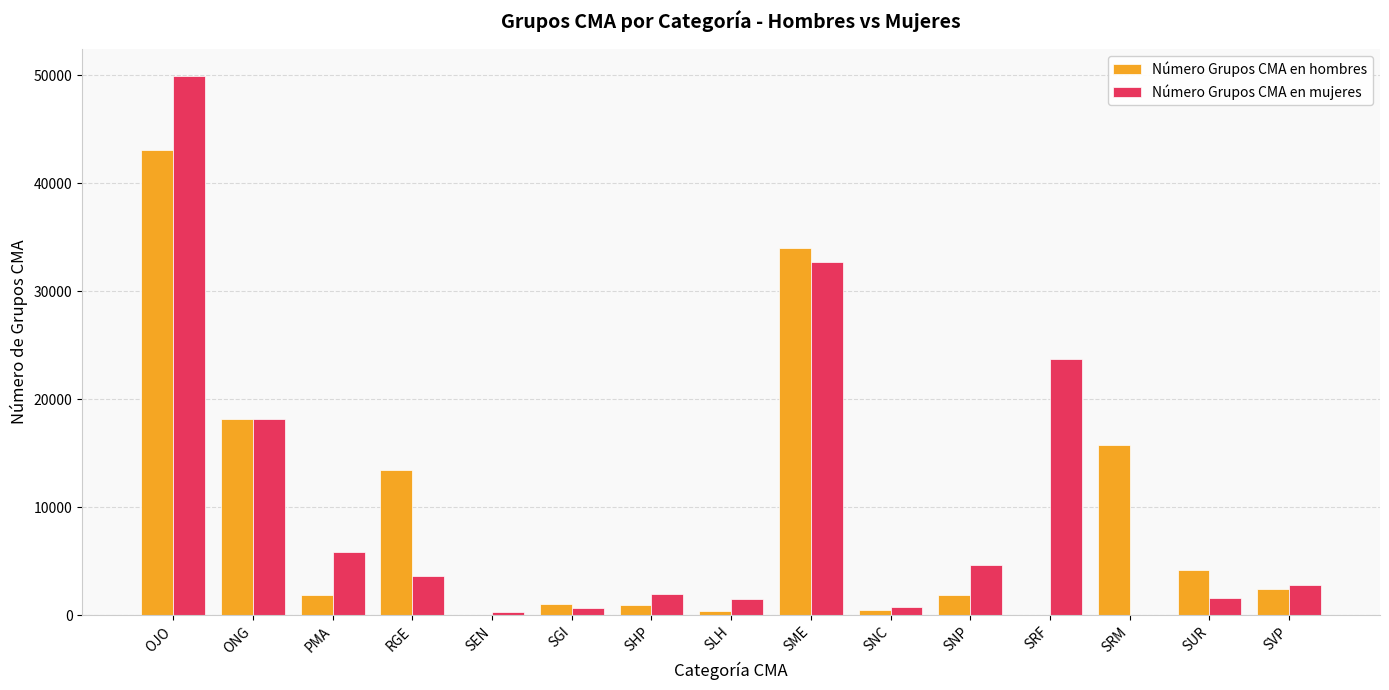

True or false: Número Grupos CMA en hombres has a value of 1091 at SGI.

True